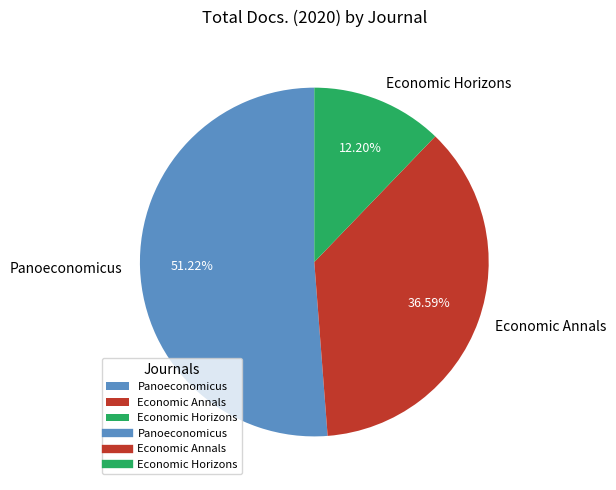

Is there a majority slice in this chart?

Yes